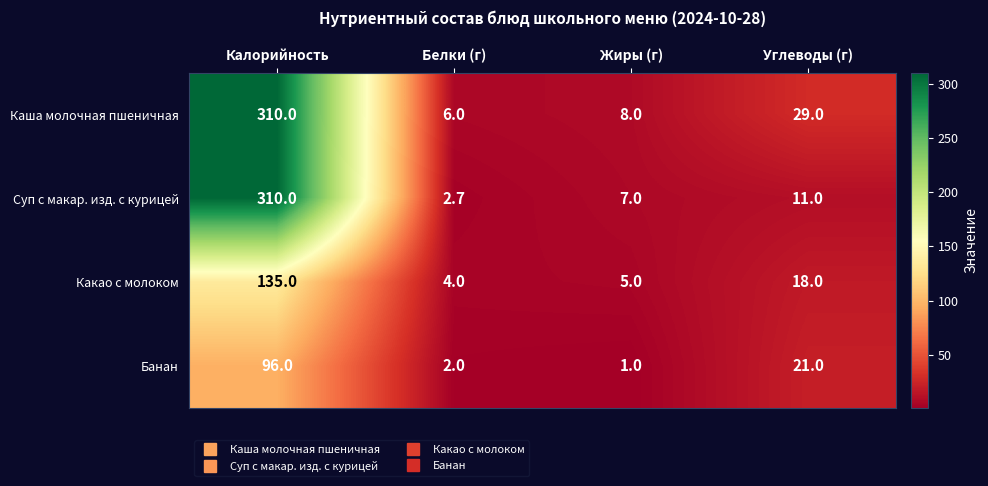

True or false: Суп с макар. изд. с курицей has a value of 7.0 at Жиры (г).

True